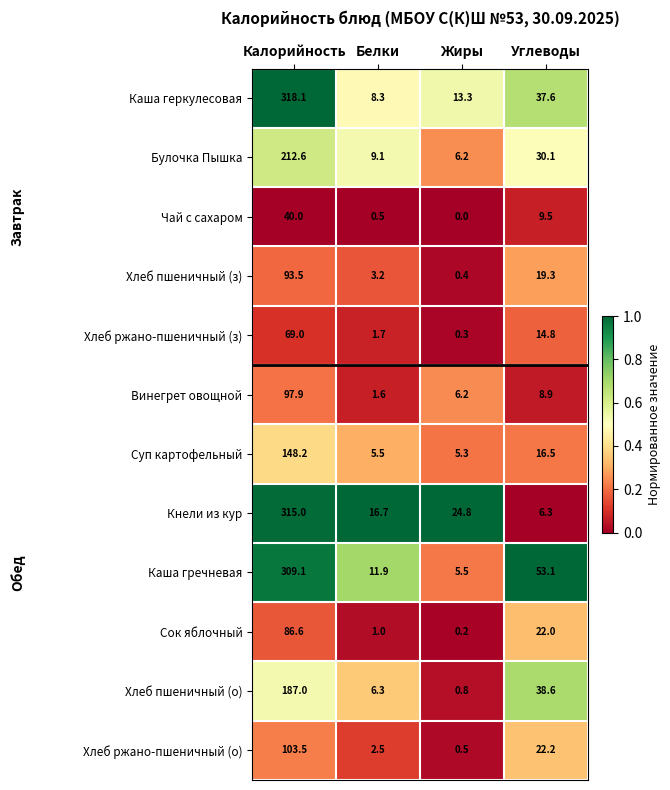

True or false: Булочка Пышка has a value of 9.1 at Белки.

True